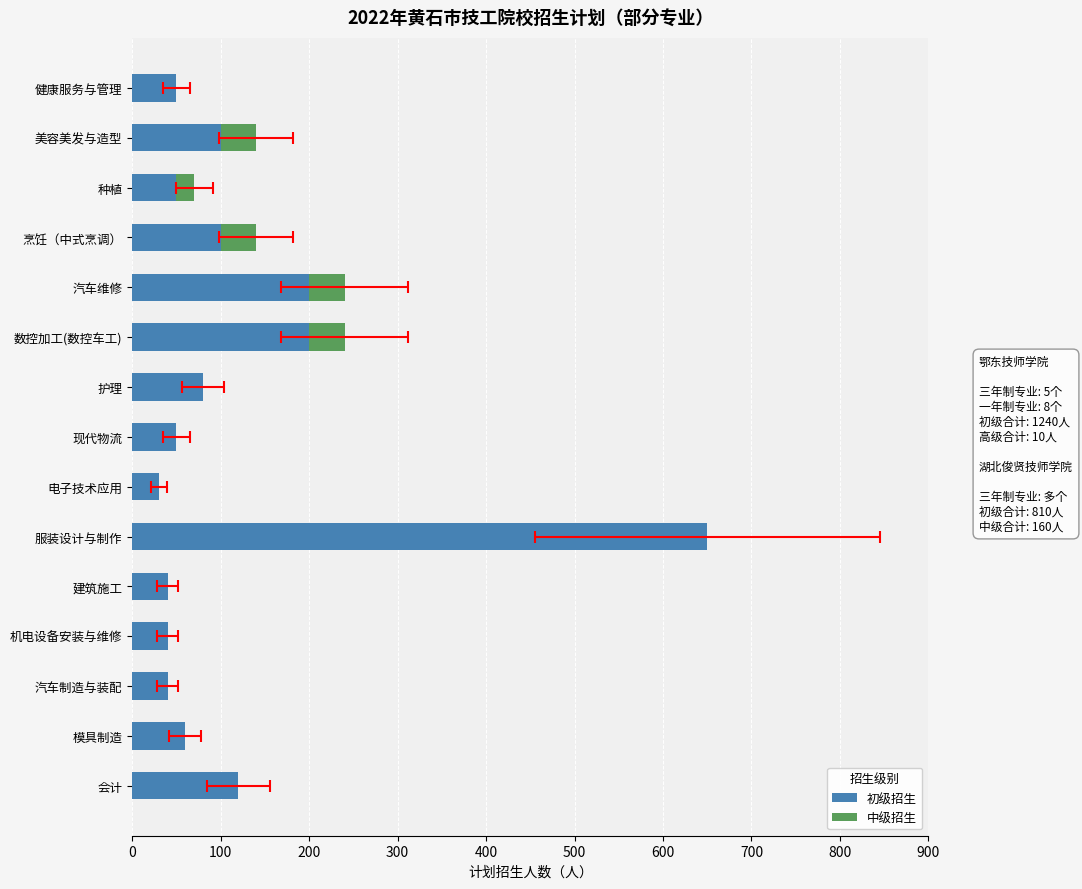

What is the minimum value for 初级招生?

30